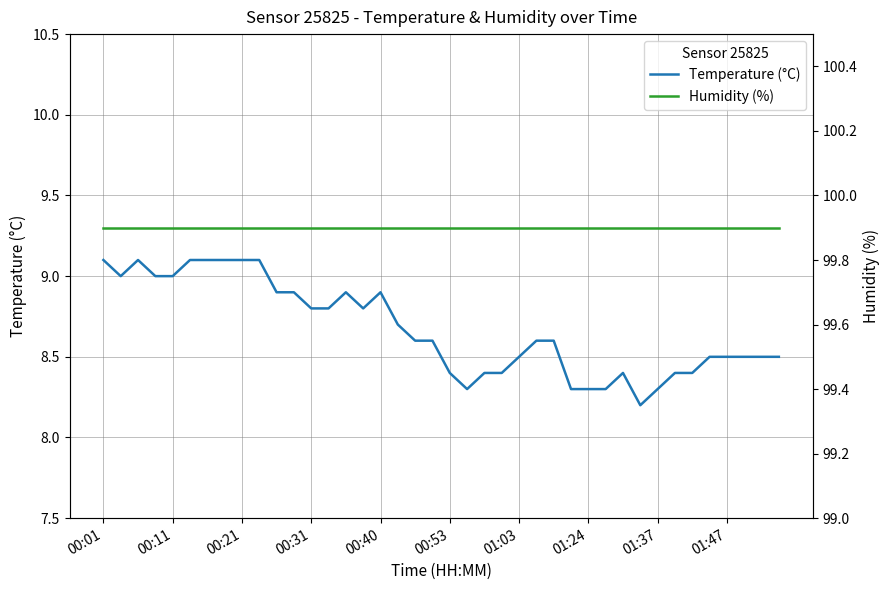

True or false: Humidity (%) and Temperature (°C) cross at least once.

False